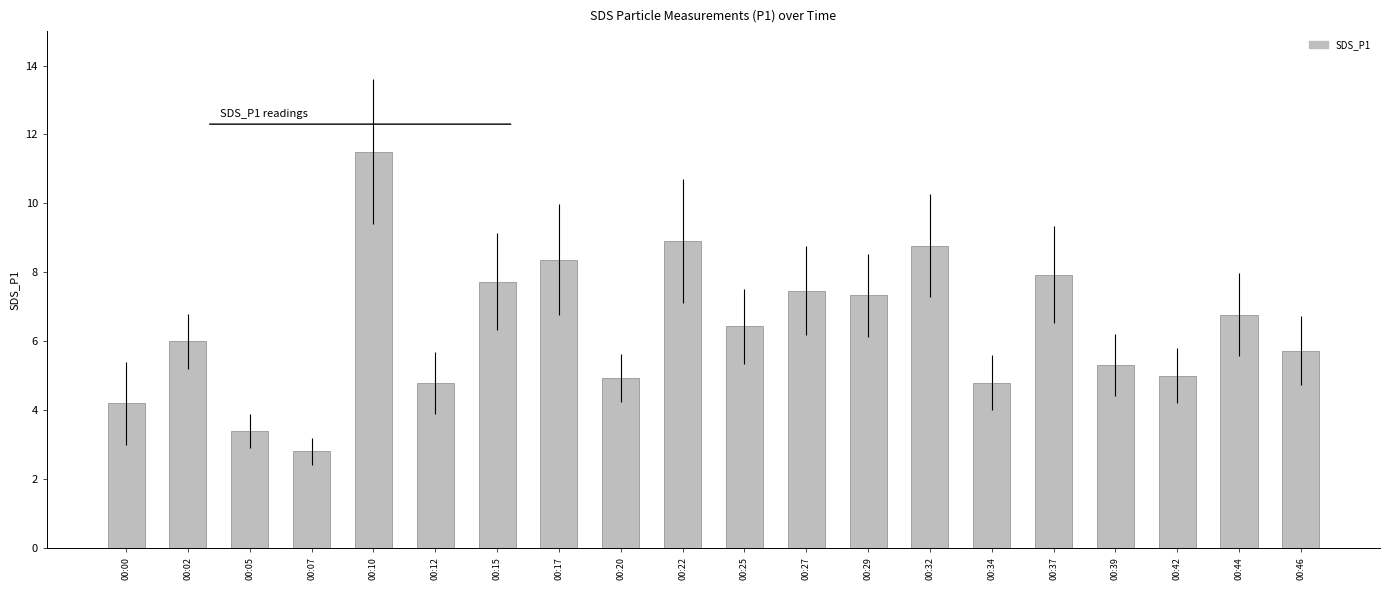

What is the difference between the second highest and second lowest values?

5.5